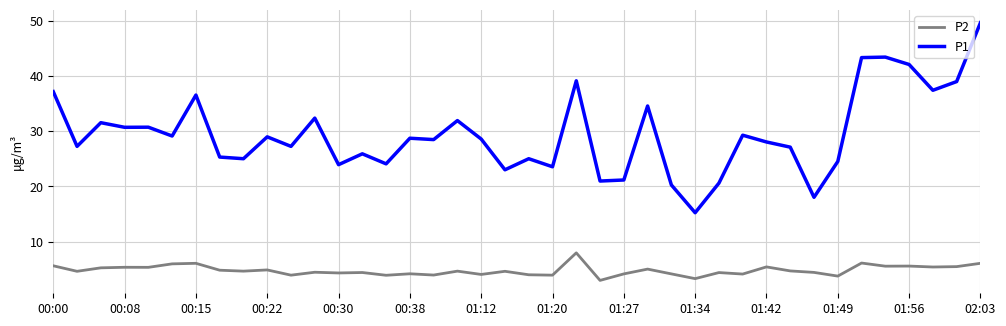

Which series has the largest total across all categories?

P1